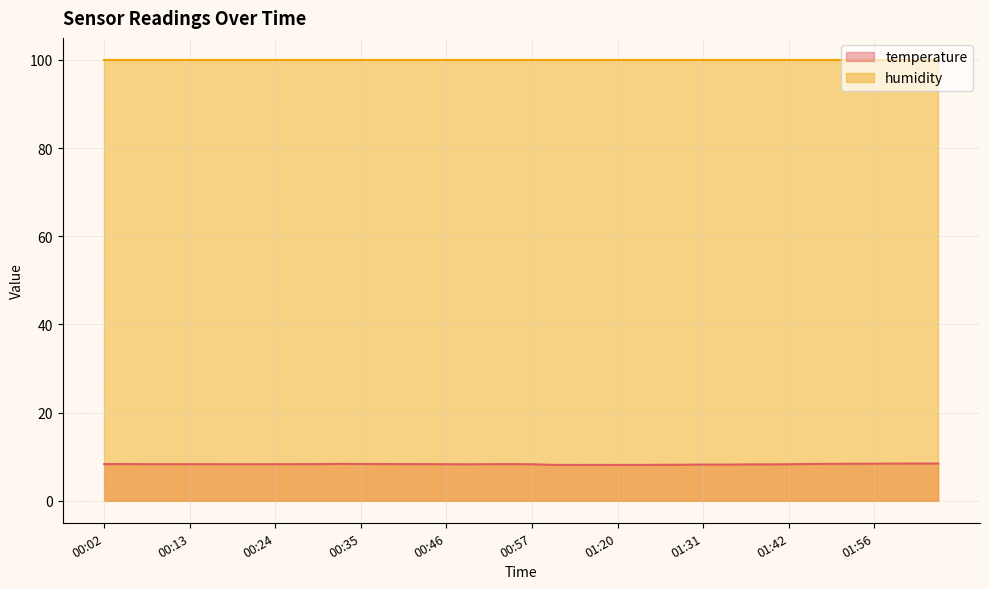

At which label is the value closest to 8?

01:14